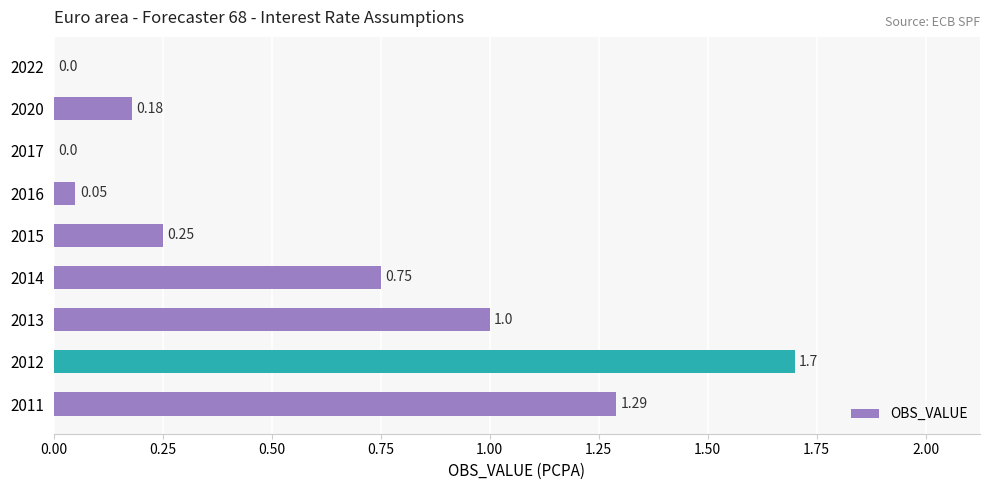

What is the sum of all values?

5.2